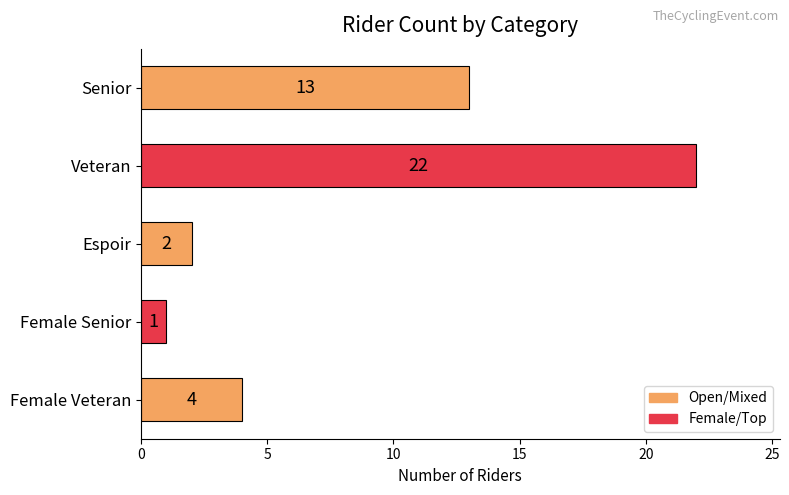

The value at Senior is 13. True or false?

True